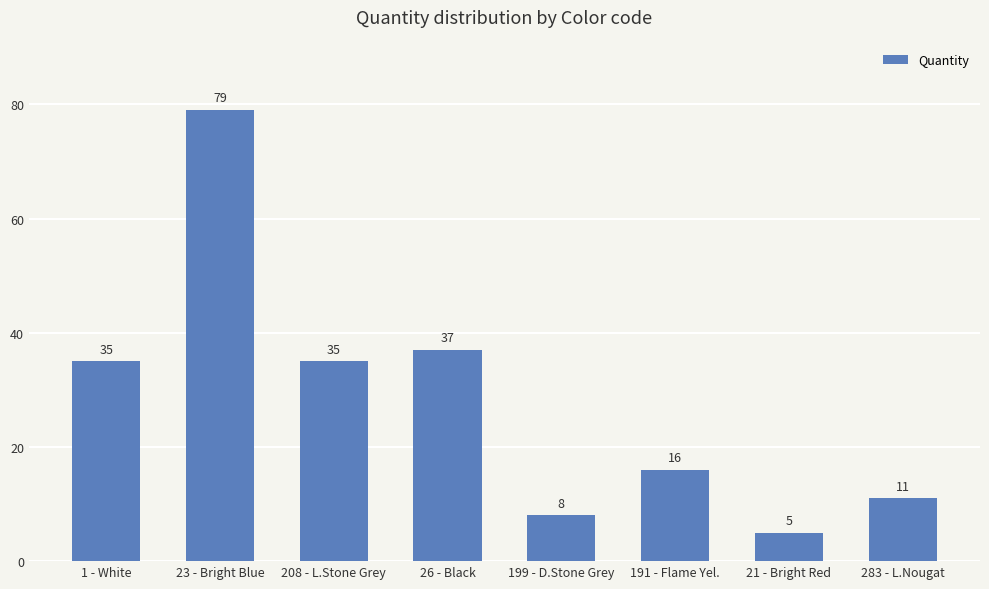

Reading left to right, what are all the values shown in this chart?

1 - White=35	23 - Bright Blue=79	208 - L.Stone Grey=35	26 - Black=37	199 - D.Stone Grey=8	191 - Flame Yel.=16	21 - Bright Red=5	283 - L.Nougat=11